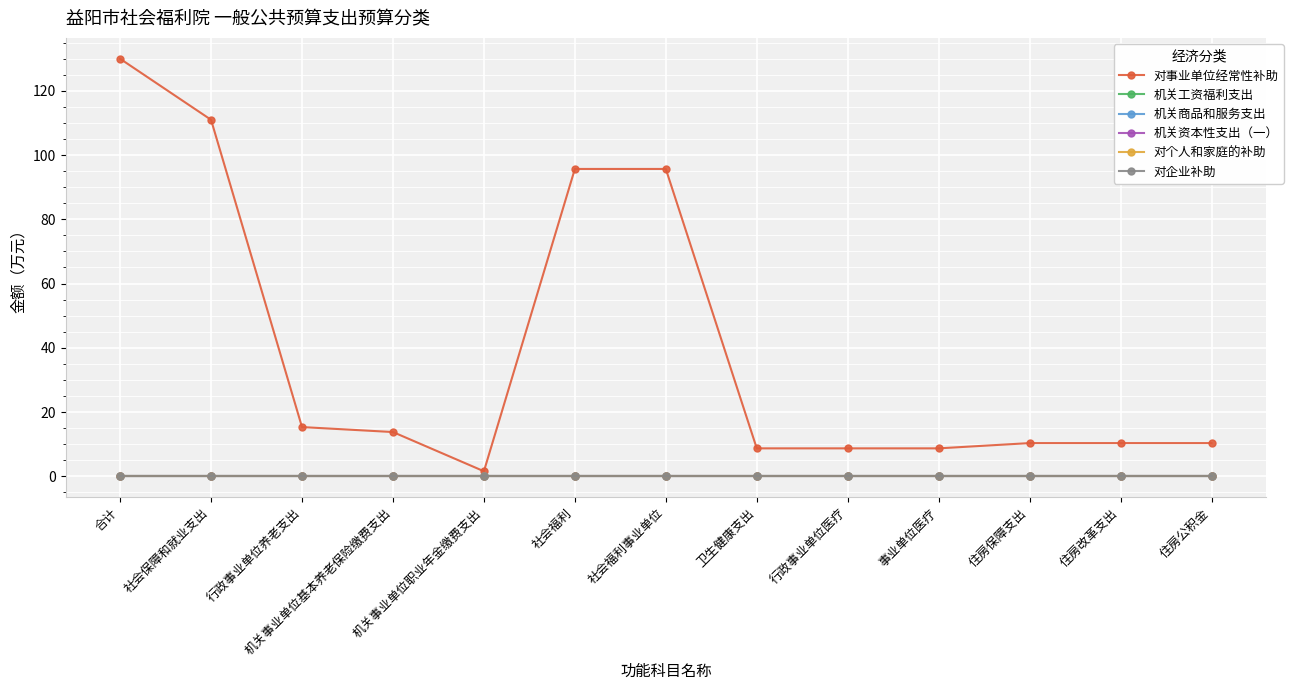

Does the chart have visible grid lines?

Yes